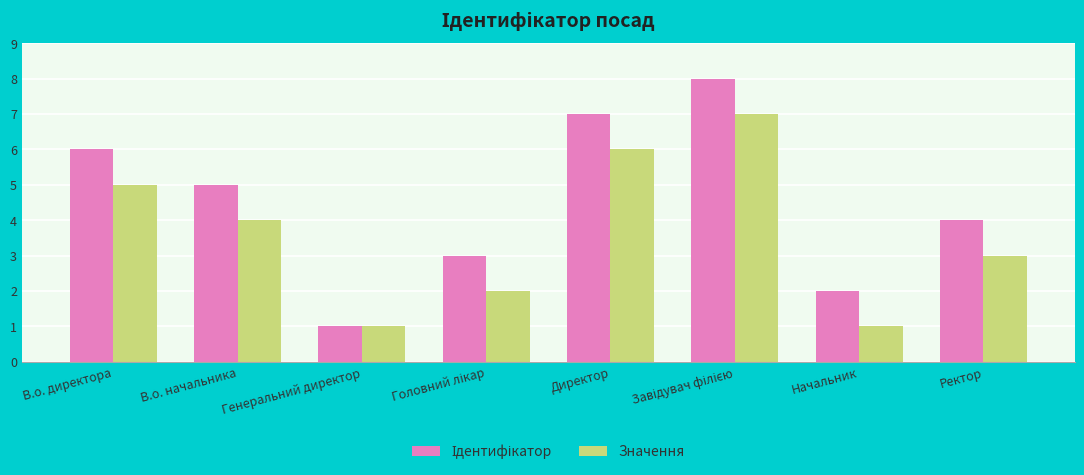

How many series are shown in this chart?

2